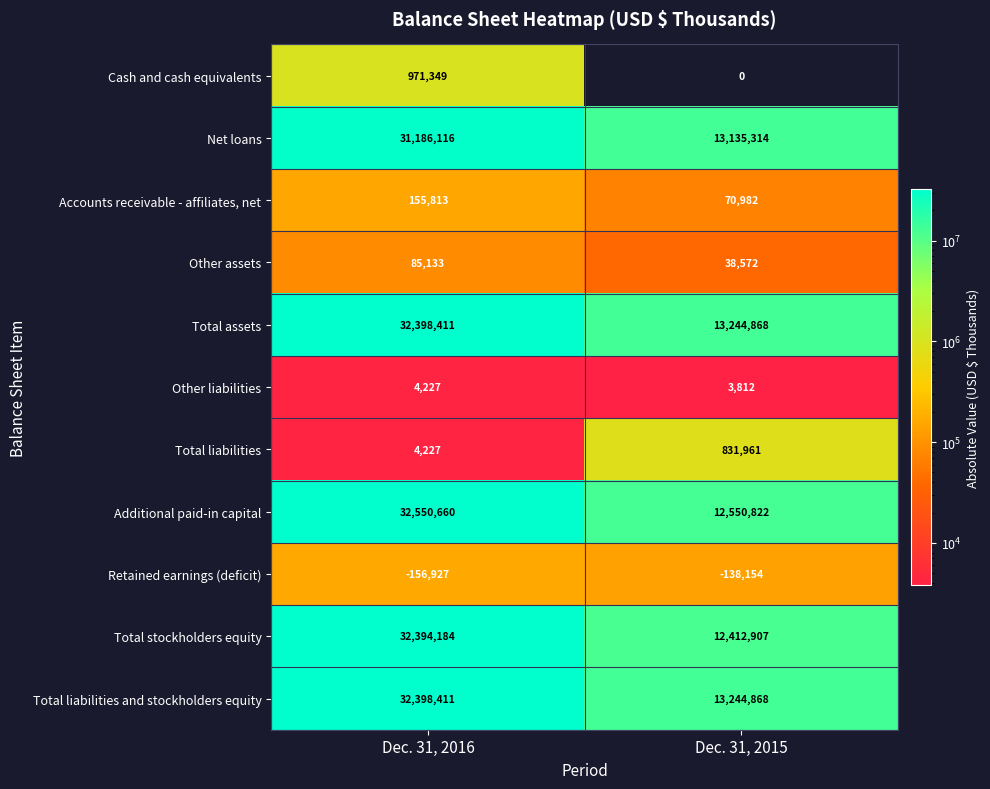

True or false: Total stockholders equity has a value of 12412907 at Dec. 31, 2015.

True